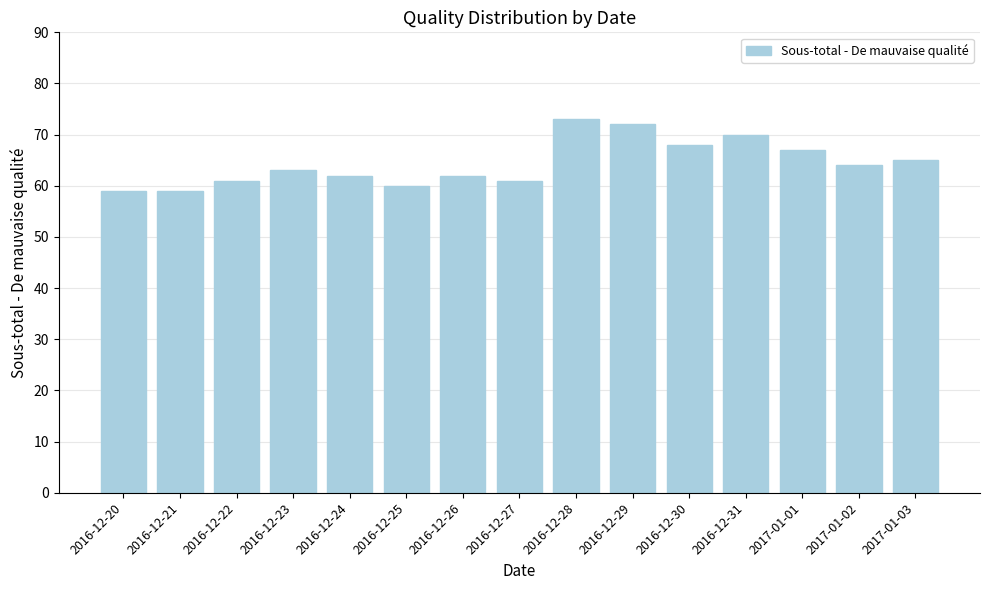

The value at 2016-12-26 is 40. True or false?

False